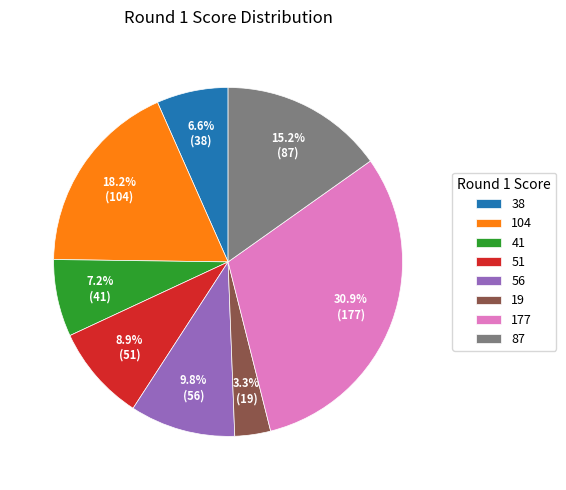

What percentage is the 87 slice, to the nearest percent?

15%